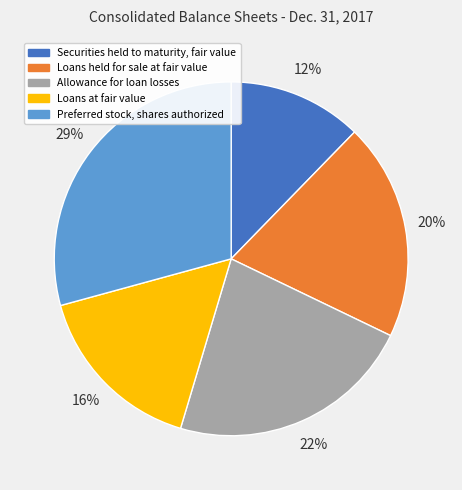

To the nearest percent, what portion does Loans at fair value represent?

16%